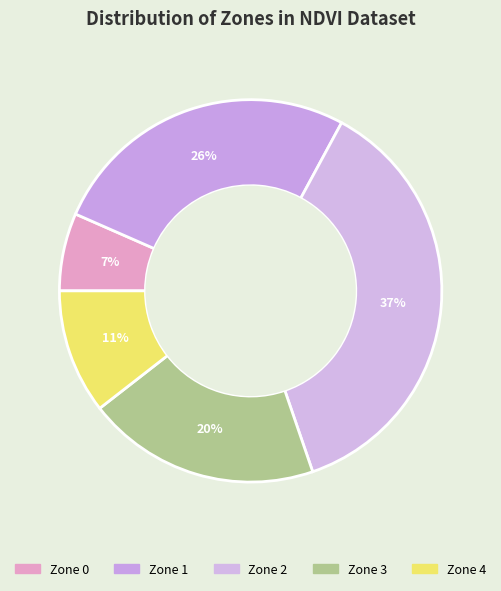

What percentage is the Zone 3 slice, to the nearest percent?

20%